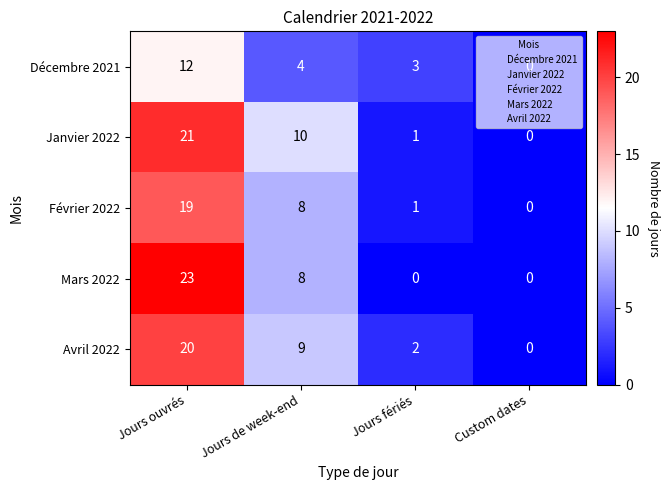

Which series changed the most between Jours ouvrés and Jours fériés?

Mars 2022